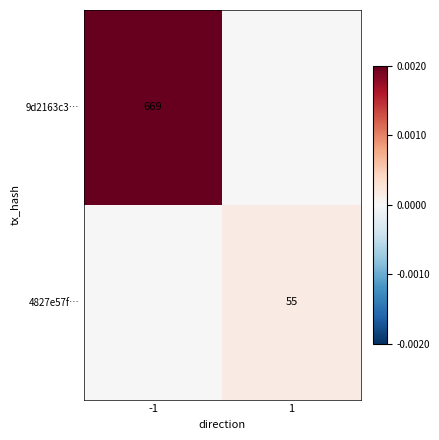

The value of 9d2163c3… at -1 is 229. True or false?

False